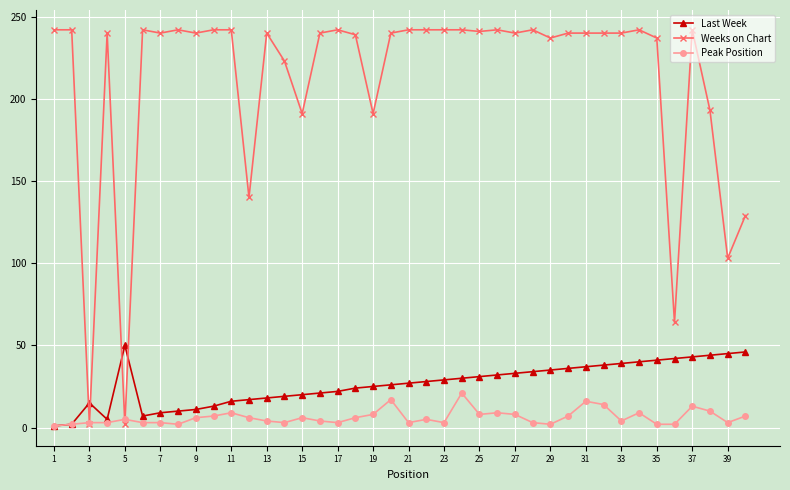

Which series has the largest total across all categories?

Weeks on Chart